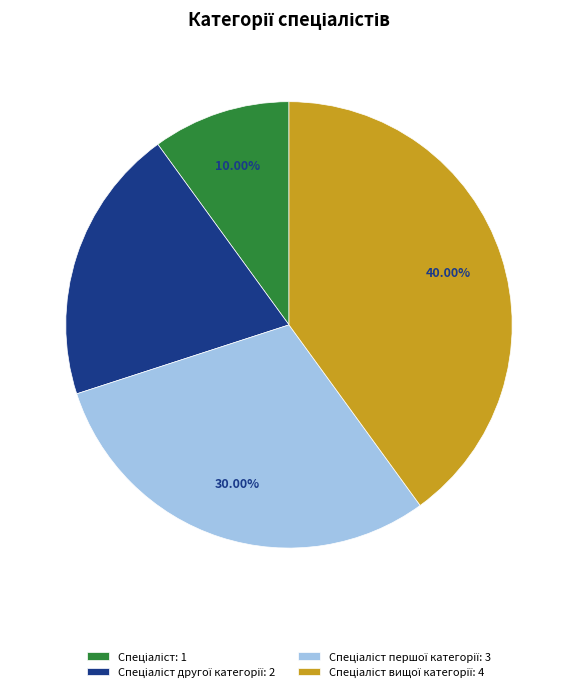

Is there any slice that represents more than half of the pie?

No